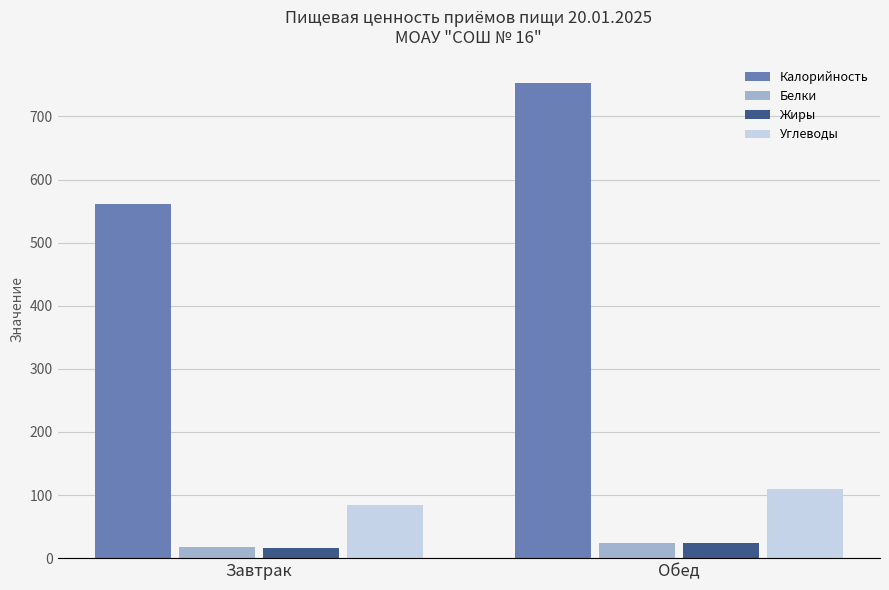

At how many categories does at least one series exceed 95?

2